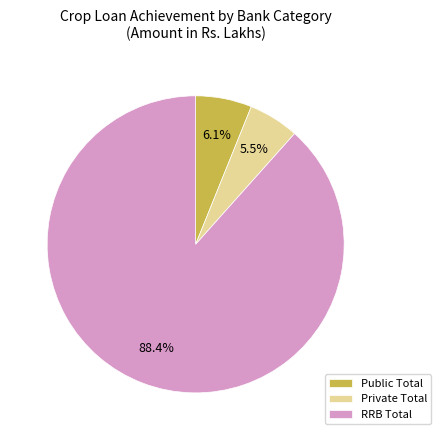

Which slice is the smallest?

Private Total